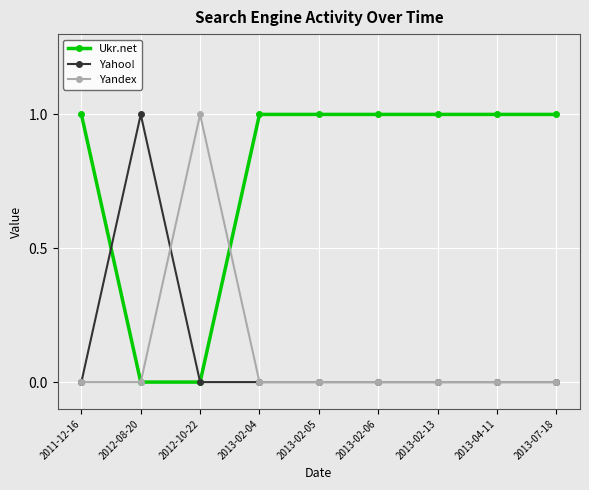

What is the label of the 5th point from the right?

2013-02-05